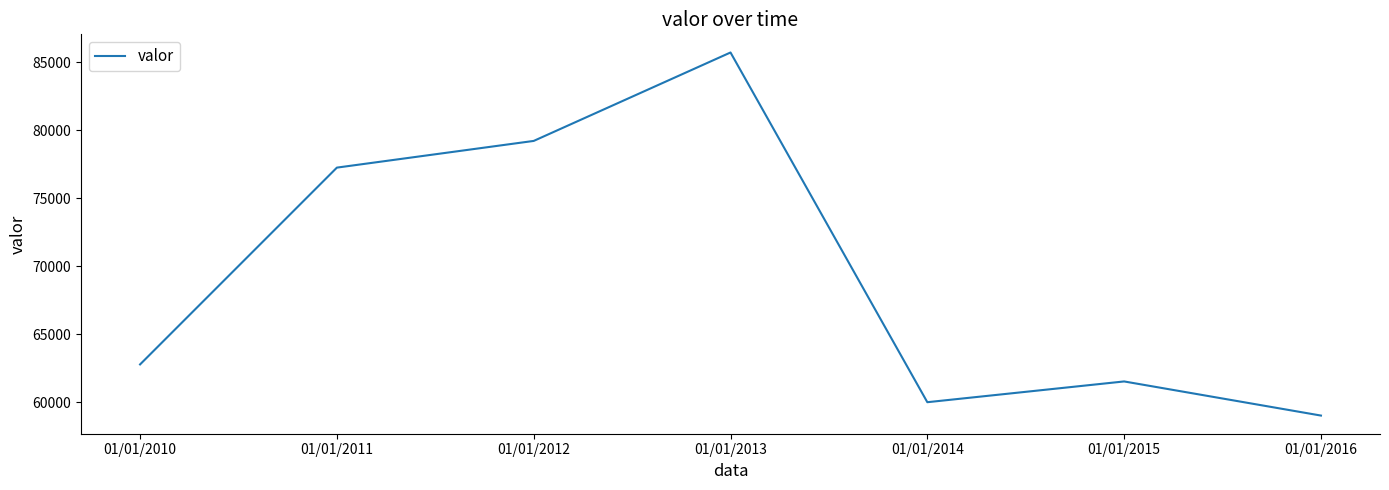

Reading left to right, what are all the values shown in this chart?

01/01/2010=62775	01/01/2011=77262	01/01/2012=79227	01/01/2013=85737	01/01/2014=59994	01/01/2015=61522	01/01/2016=59010